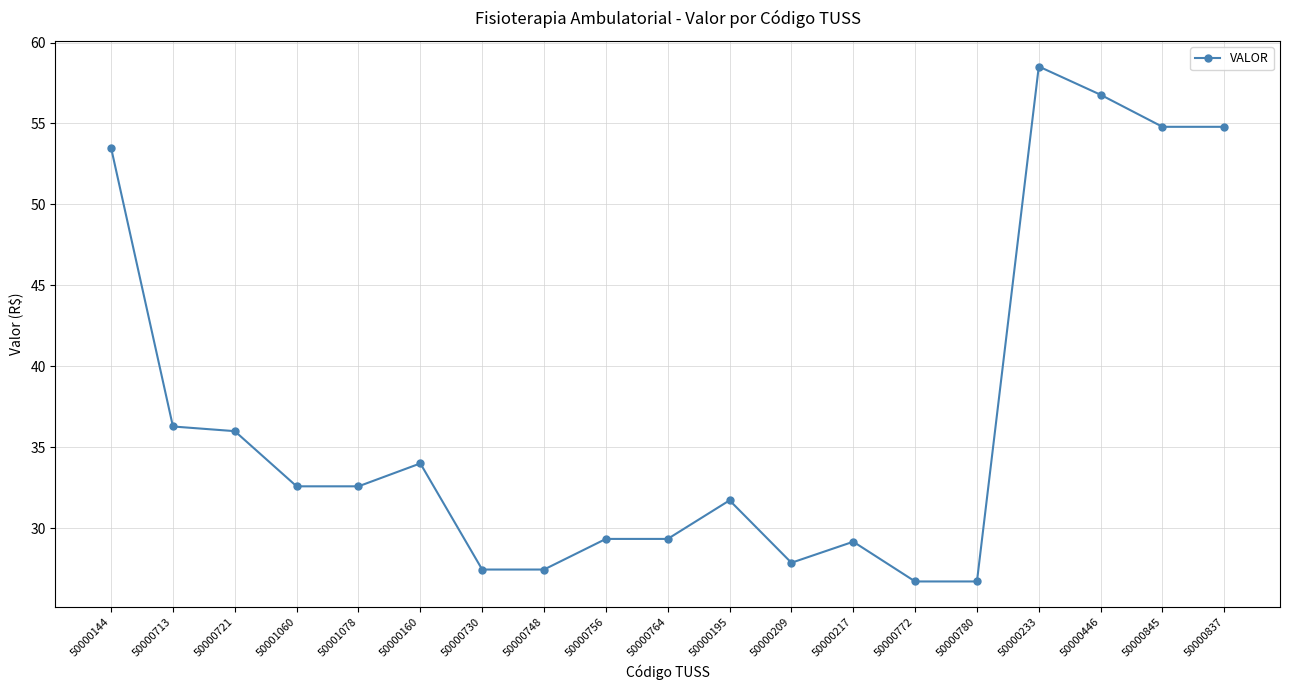

Reading left to right, list all the values displayed in this chart.

53.5	36.3	36.0	32.6	32.6	34.0	27.4	27.4	29.3	29.3	31.7	27.9	29.2	26.7	26.7	58.5	56.8	54.8	54.8